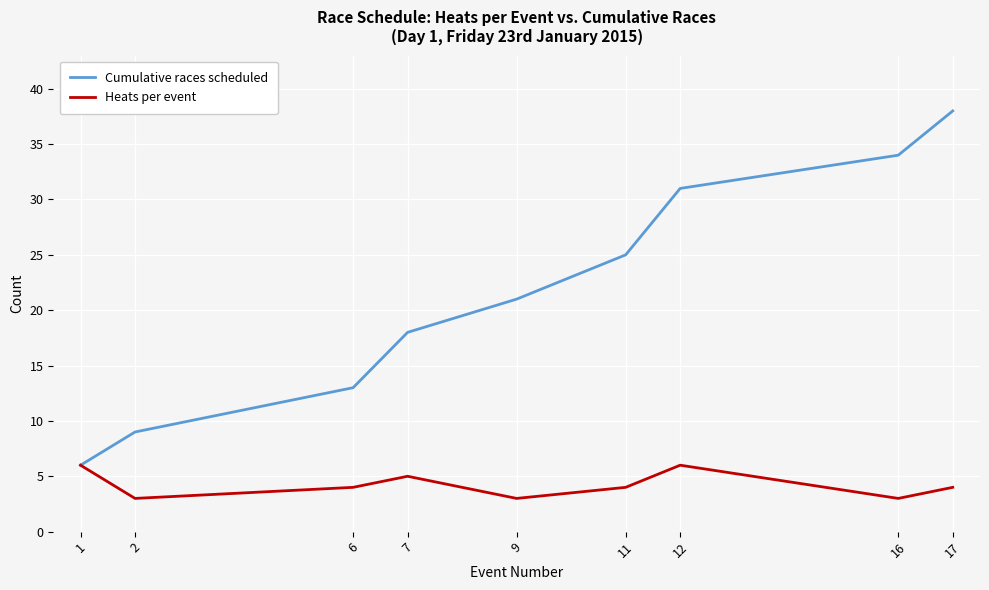

At which label does Cumulative races scheduled reach its peak?

17